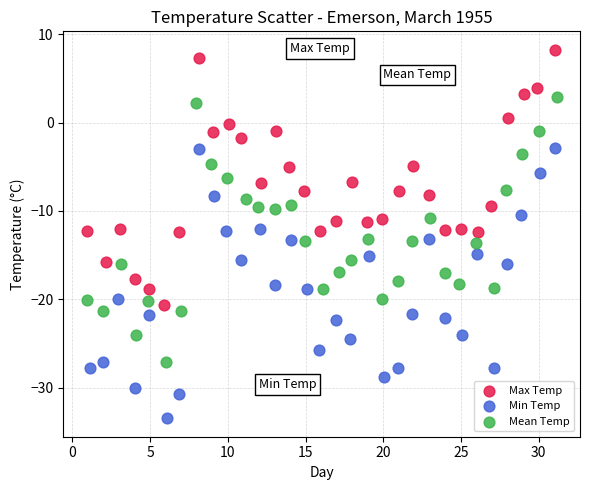

What are all the series names shown in the legend?

Max Temp, Min Temp, Mean Temp